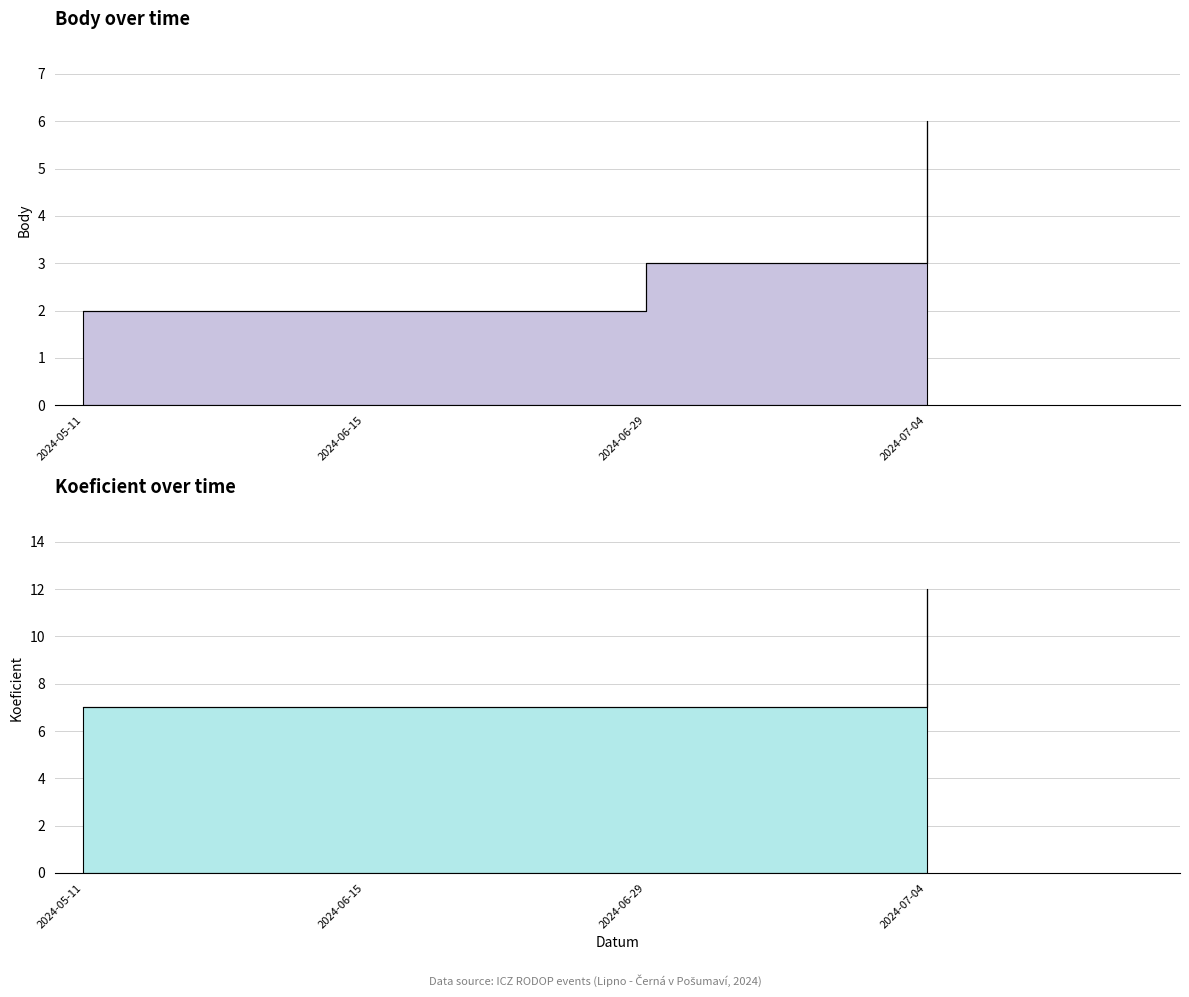

What is the sum of the Koeficient values at 2024-06-29 and 2024-07-04?

19